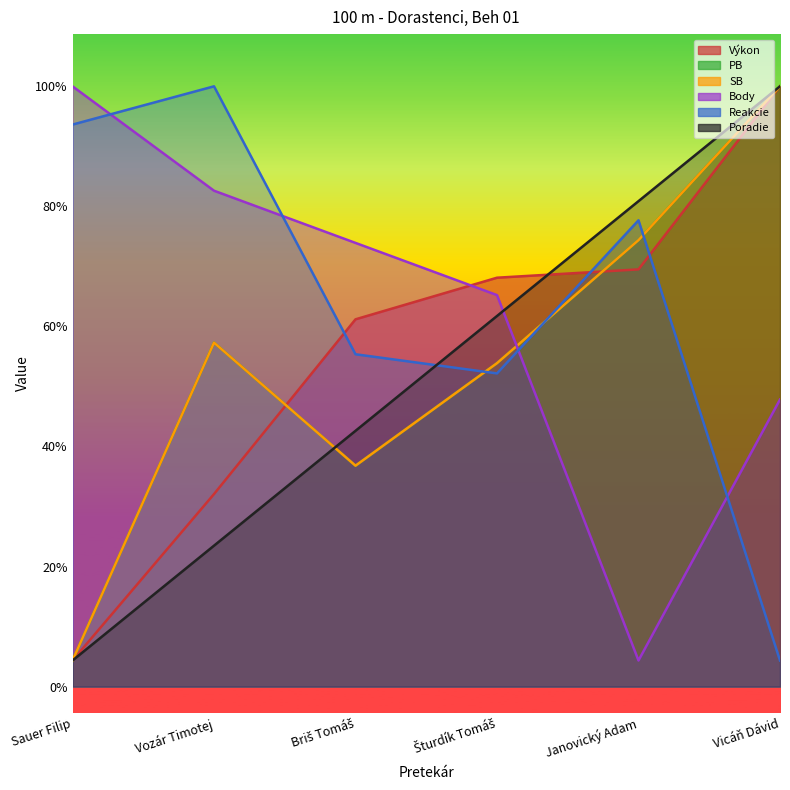

True or false: PB has a value of 2.2 at Briš Tomáš.

False